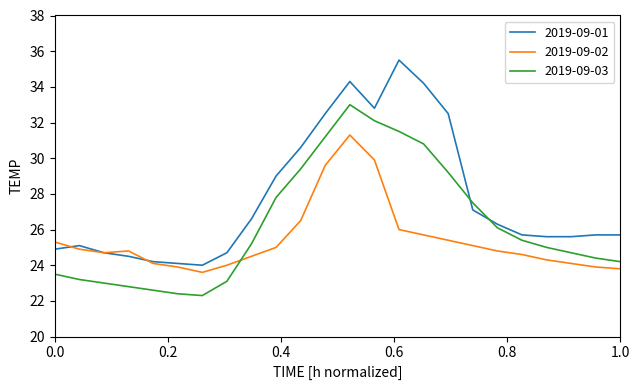

What is the maximum value for 2019-09-02?

31.3